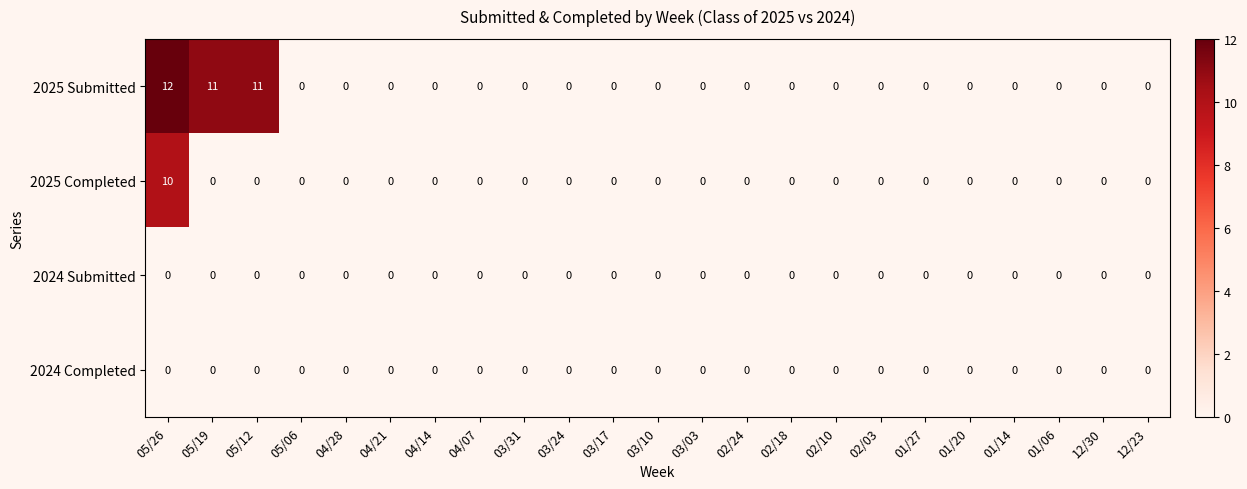

What is the spread (max minus min) of values at 05/26?

12